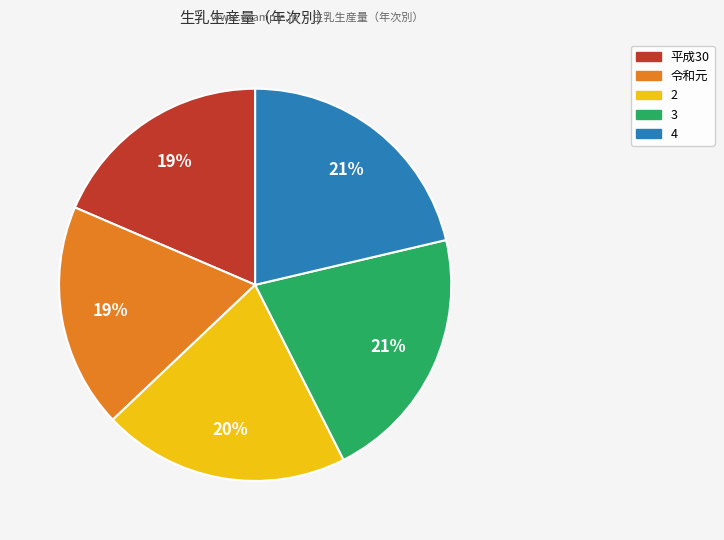

True or false: 3 accounts for 32% of the total.

False